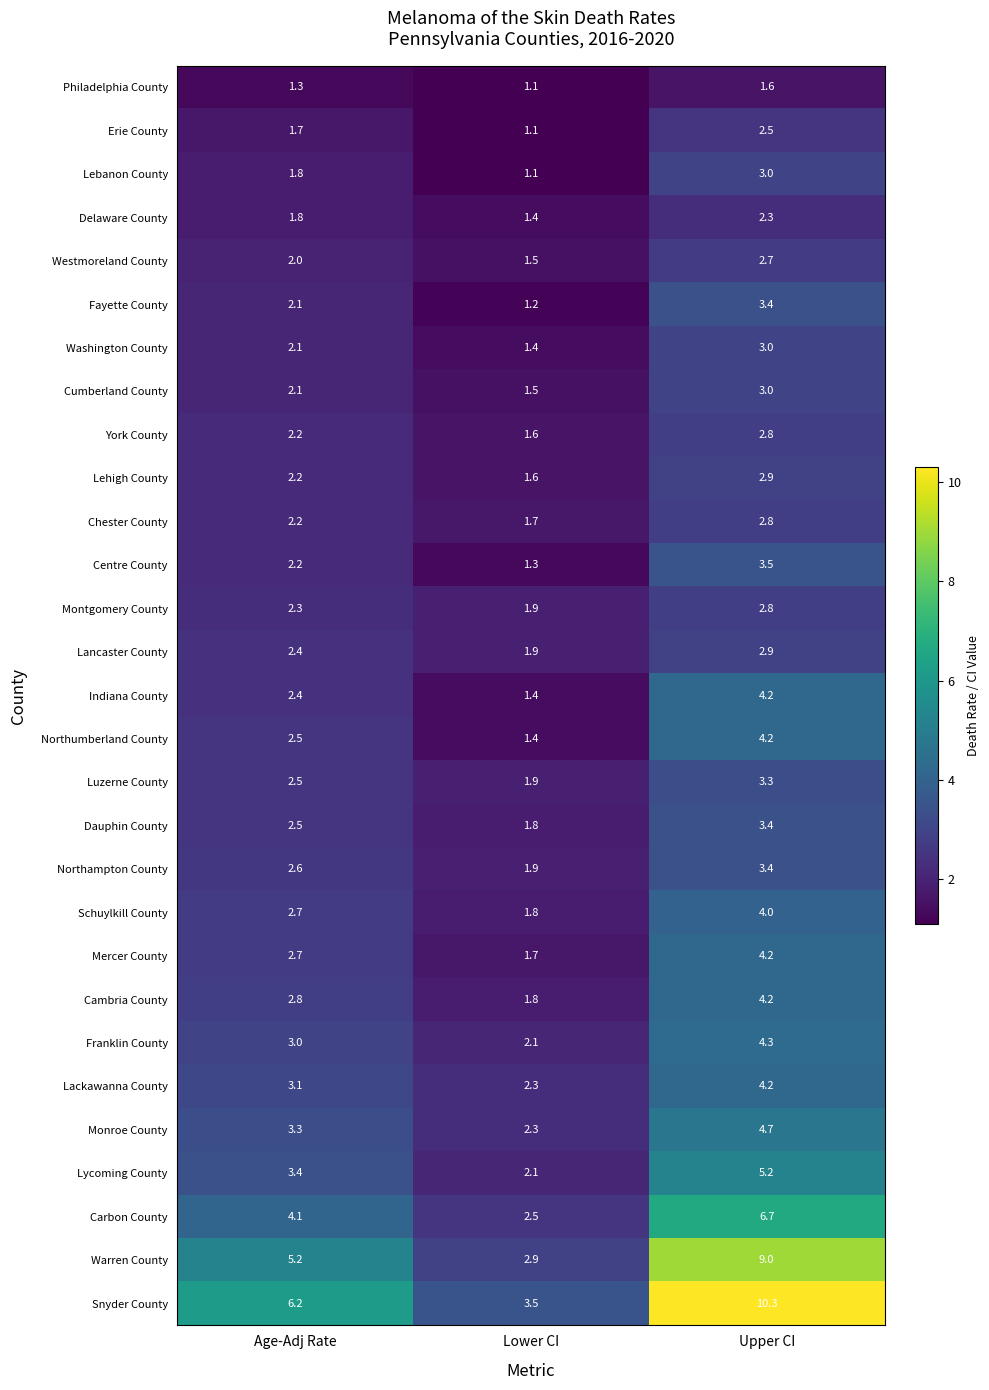

At how many categories does at least one series exceed 1?

3